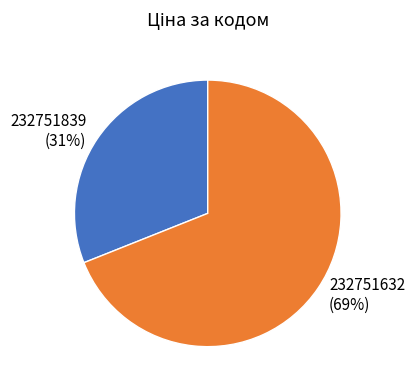

To the nearest percent, what is the combined percentage of 232751632 and 232751839?

100%